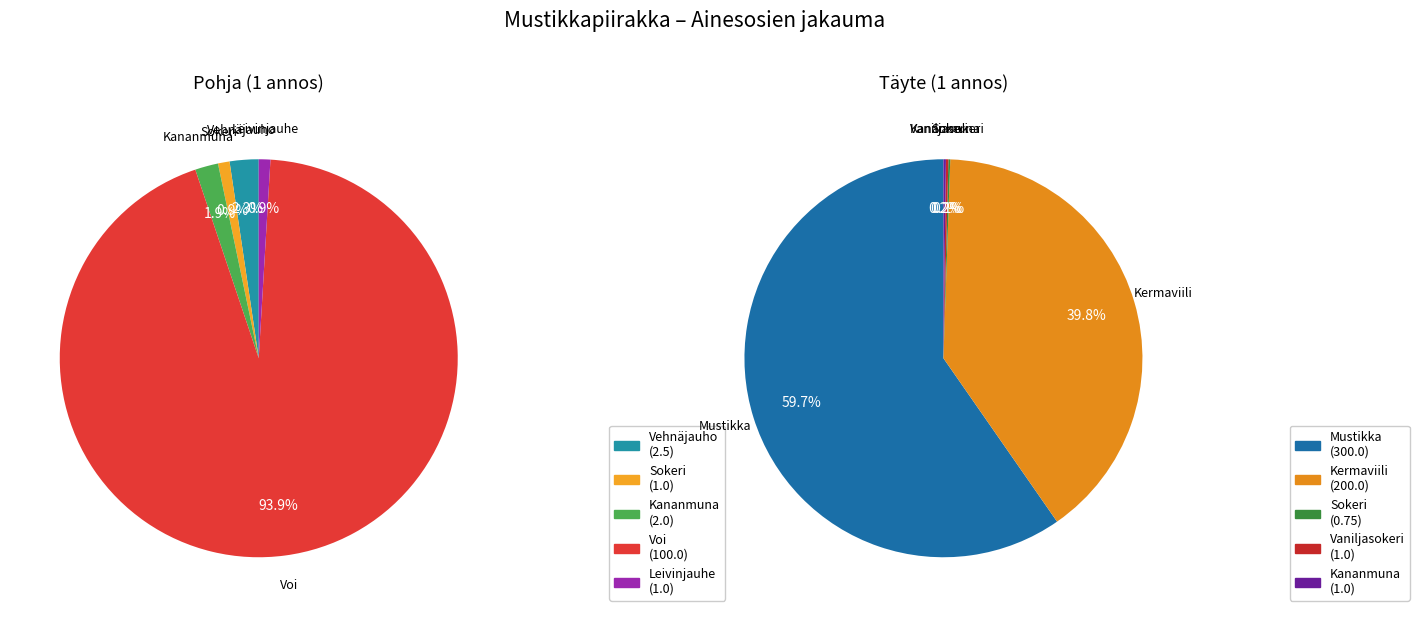

To the nearest percent, what is the average slice percentage?

20%